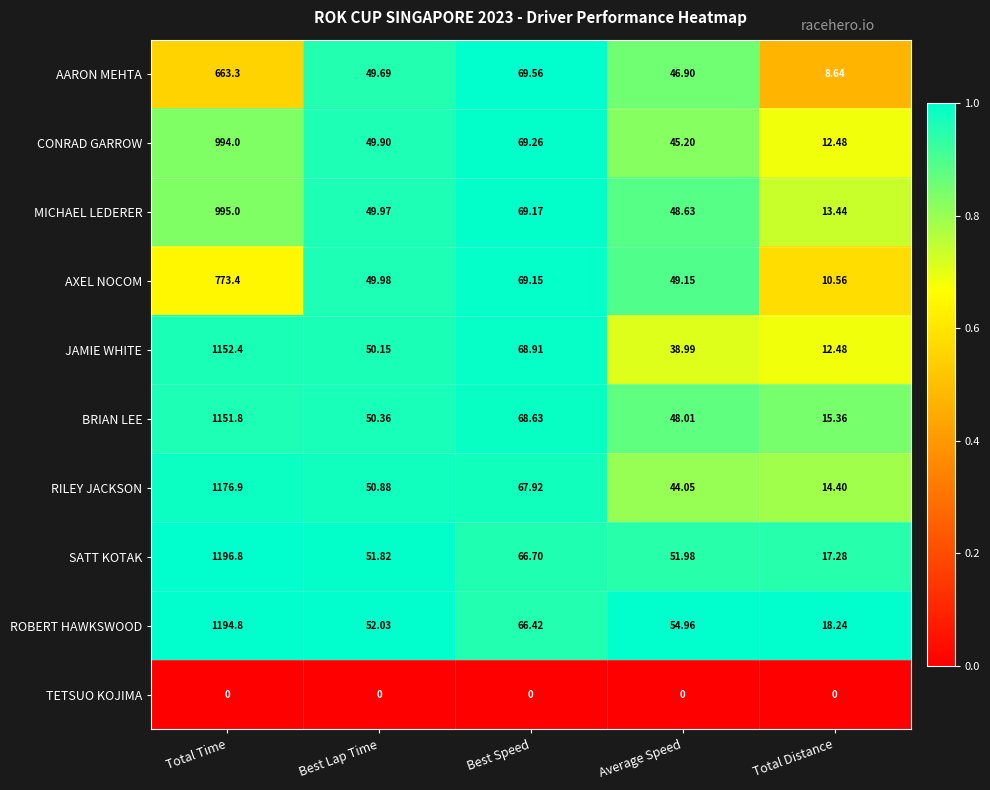

Which series has the largest total across all categories?

ROBERT HAWKSWOOD